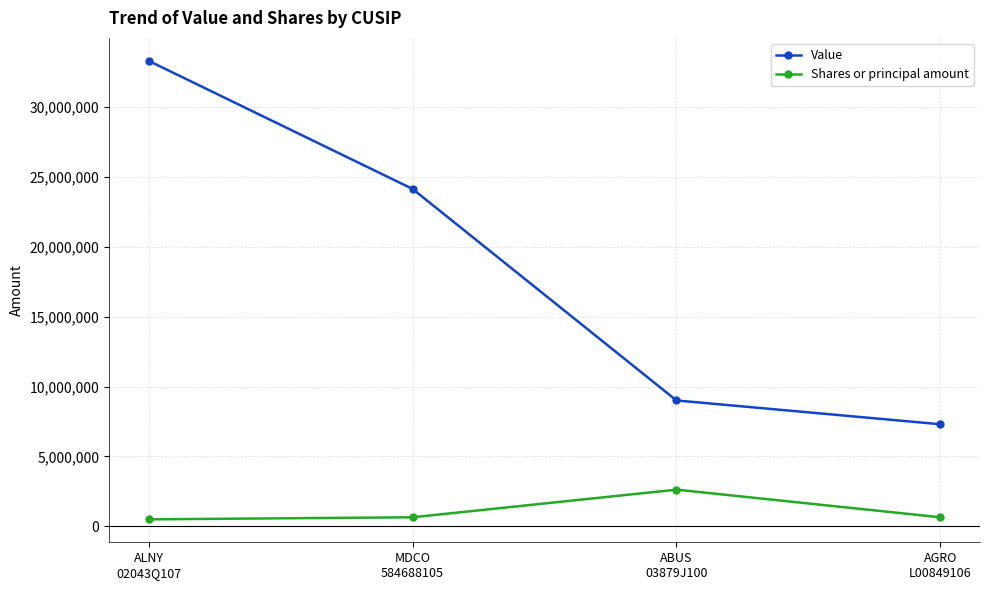

Which category has the highest value in the Shares or principal amount series?

ABUS
03879J100